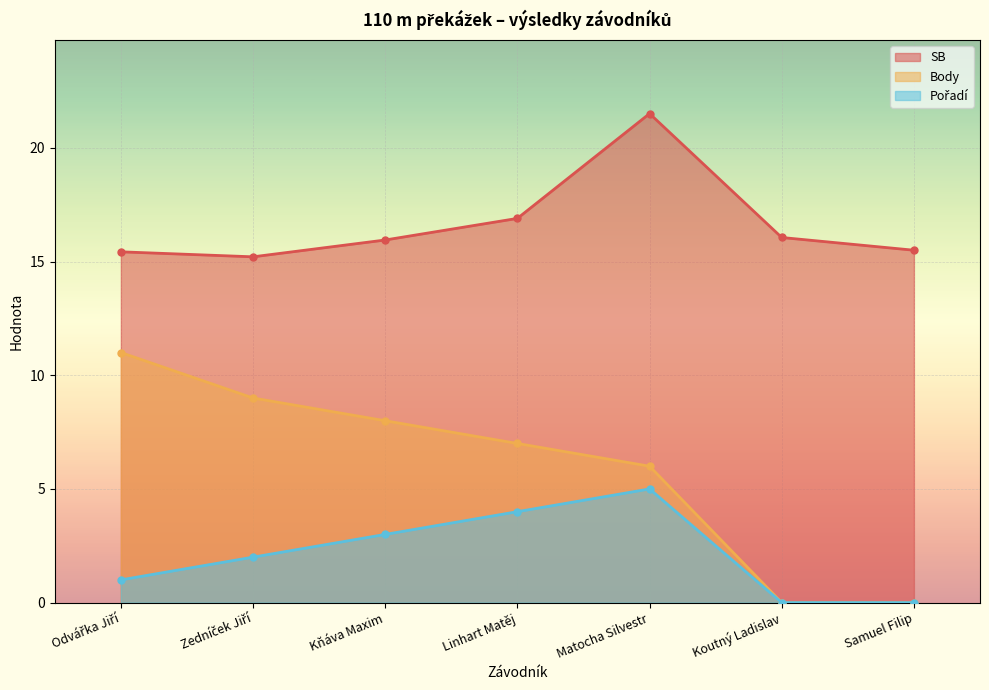

What is the minimum value for SB?

15.2